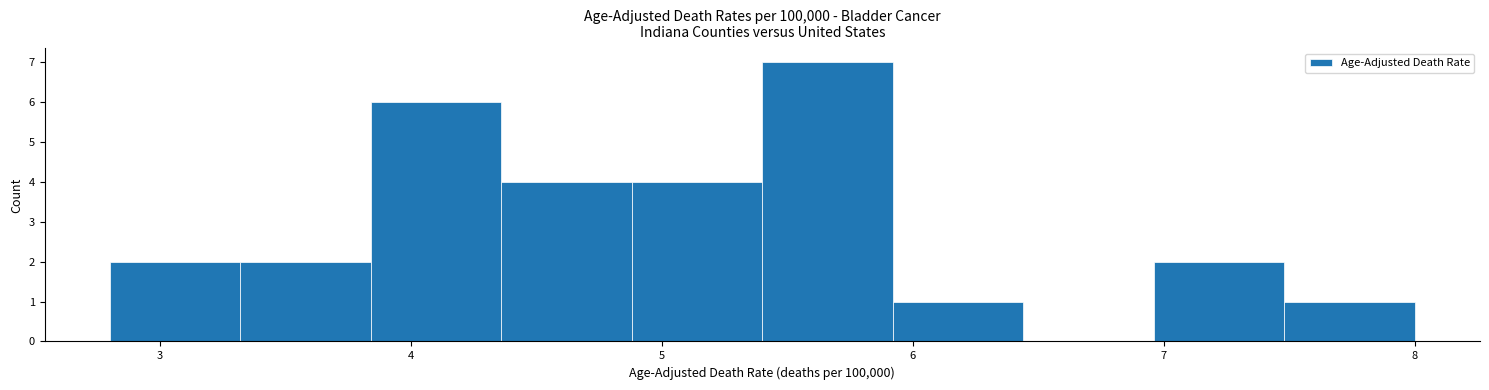

Over which range of the x-axis is the bar tallest?

5.40 to 5.92